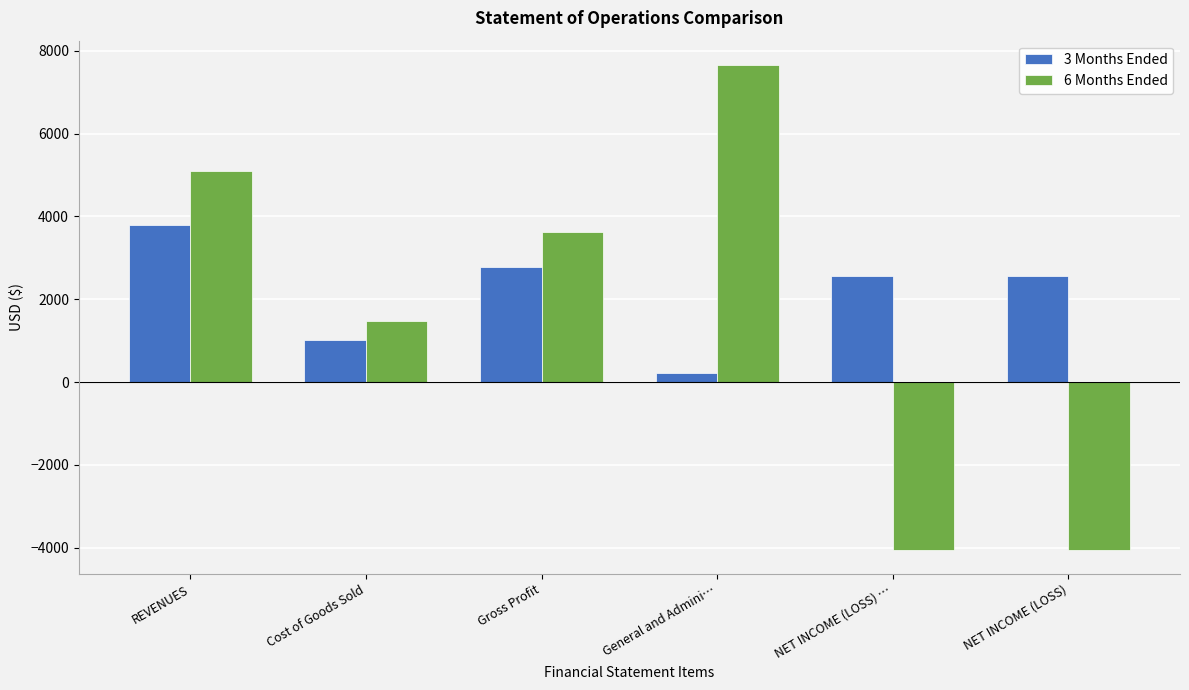

Rank the series at NET INCOME (LOSS) … from lowest to highest value.

6 Months Ended, 3 Months Ended